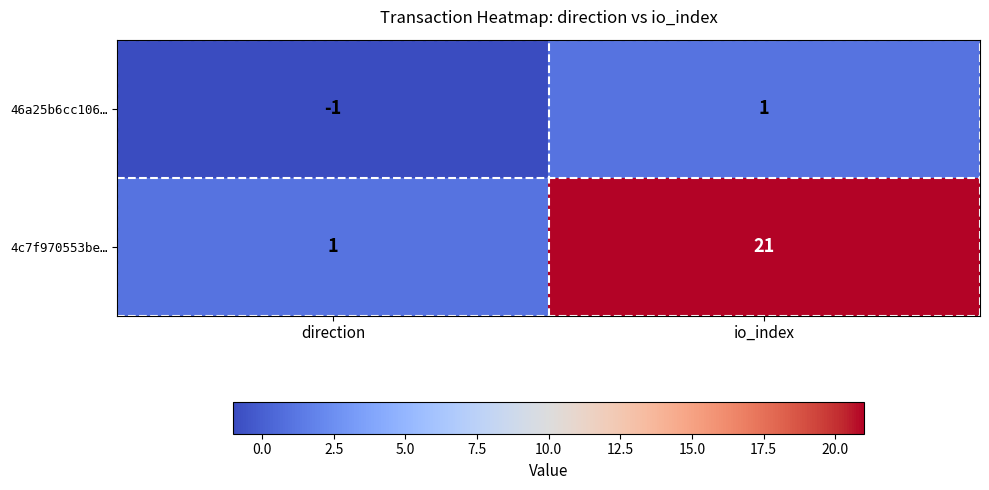

Rank the series by their average value, from highest to lowest.

4c7f970553be…, 46a25b6cc106…